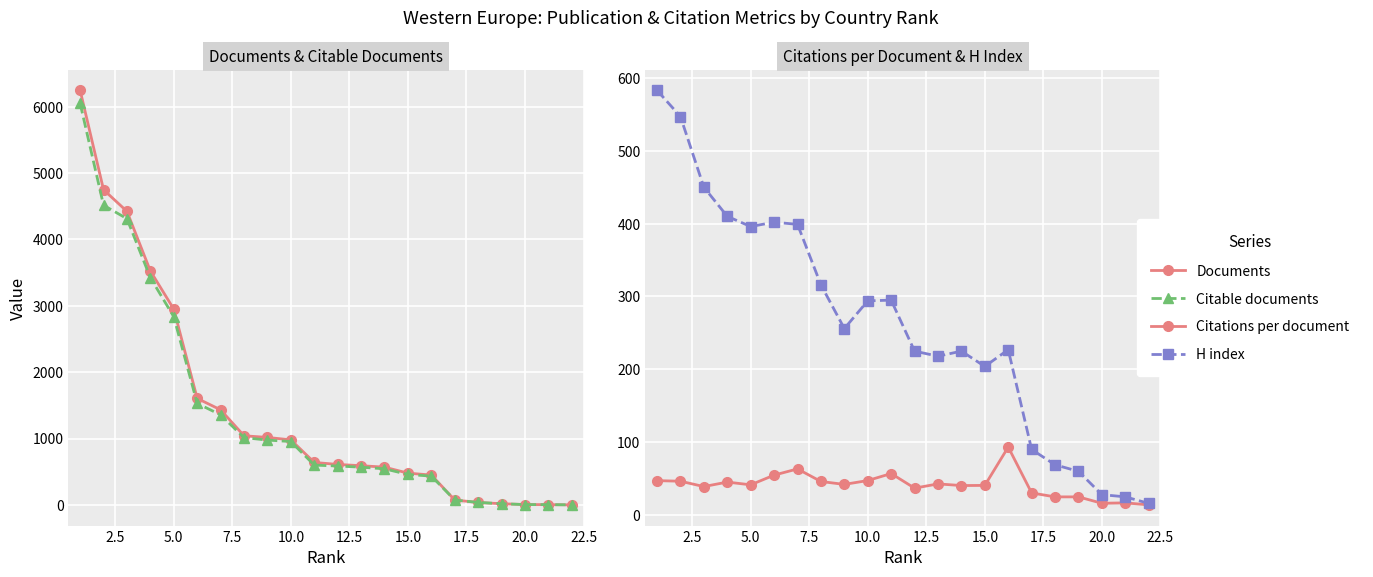

What are all the series names shown in the legend?

Documents, Citable documents, Citations per document, H index